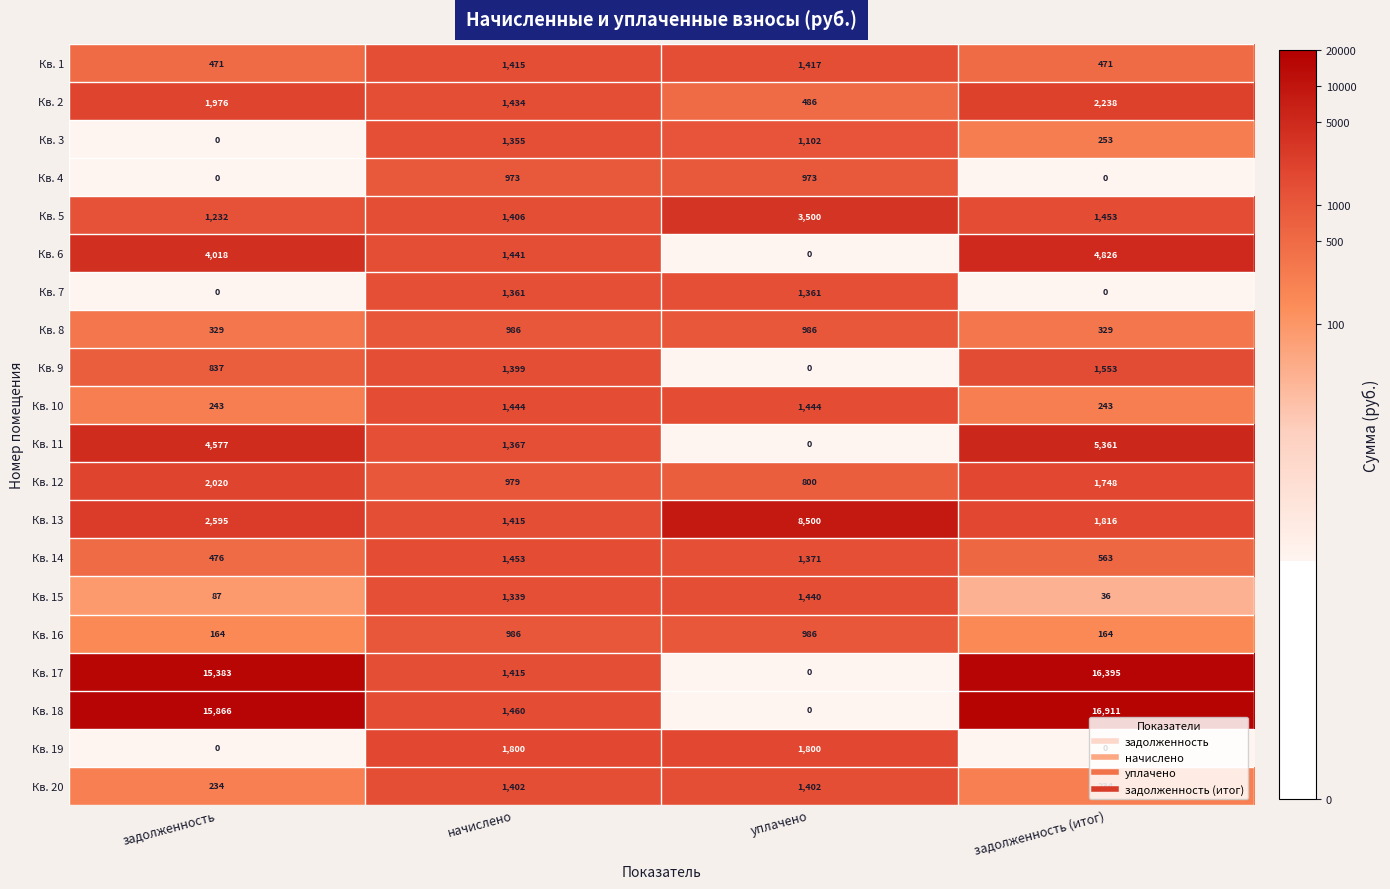

What is the sum of all Кв. 8 values?

2630